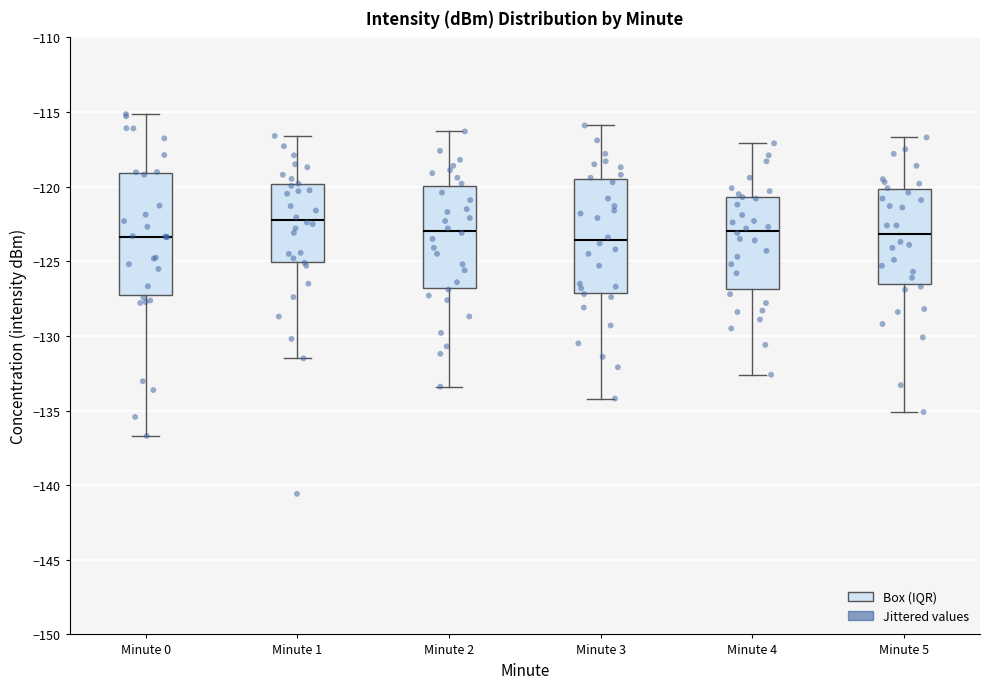

Where does the median line of the box for Minute 5 sit on the y-axis? The values are not printed on the chart, so give them approximately, as read against the axis.

-123.0